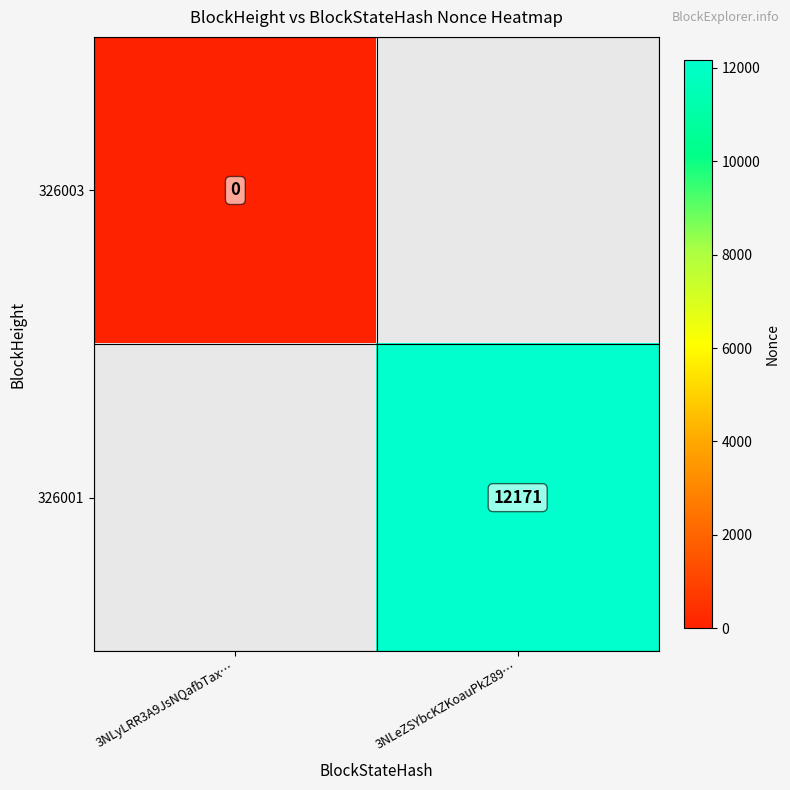

Count the number of categories in the chart.

2